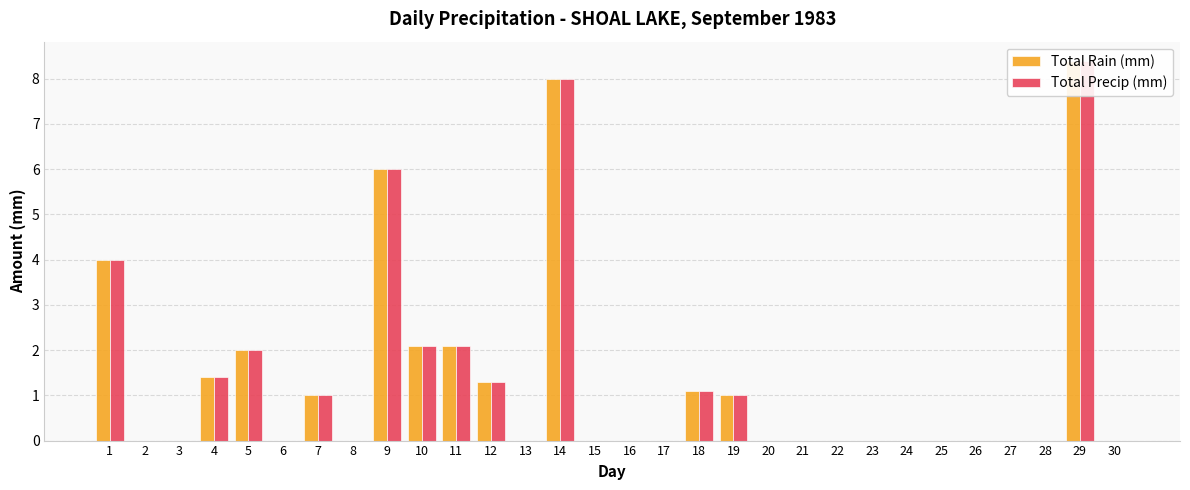

At which category is the sum across all series the highest?

29